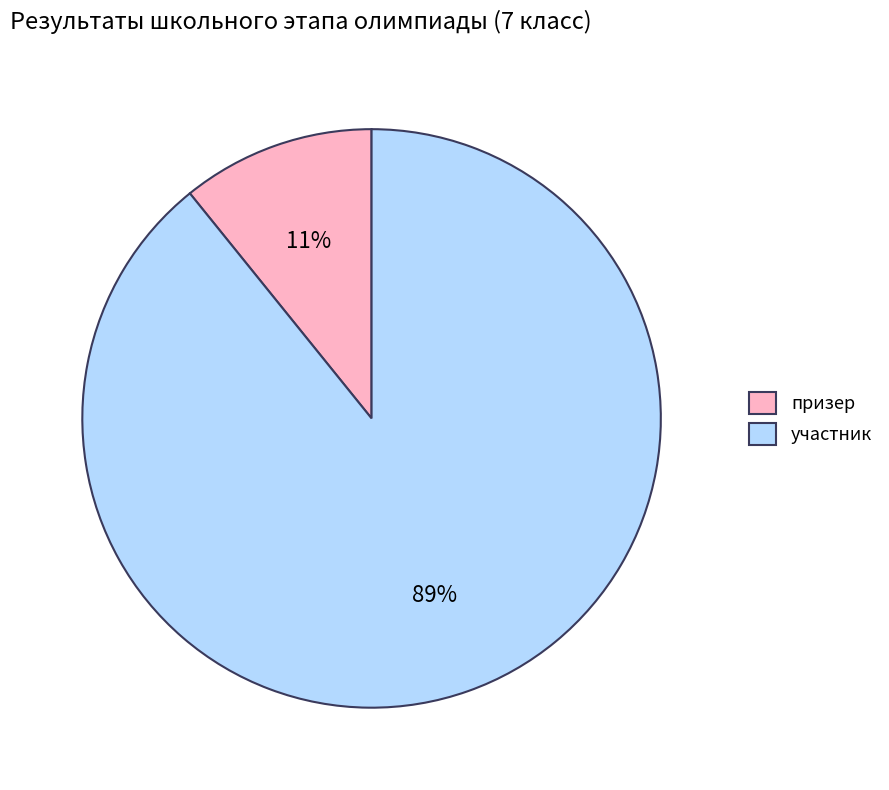

What is the largest slice in the pie chart?

участник